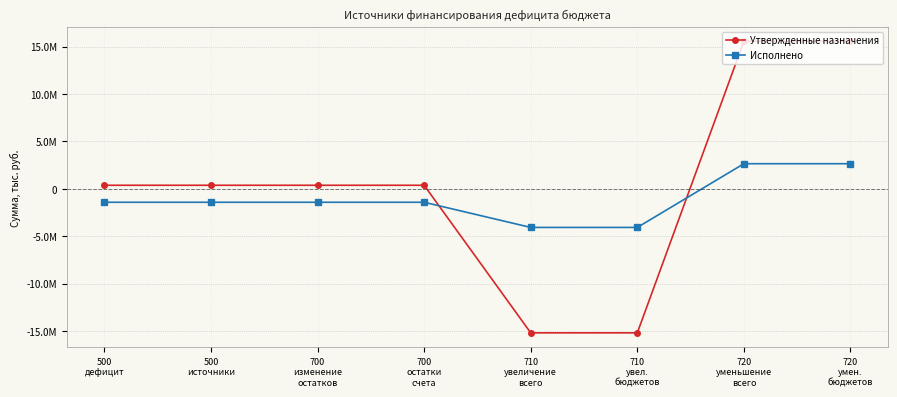

Does the chart have visible grid lines?

Yes